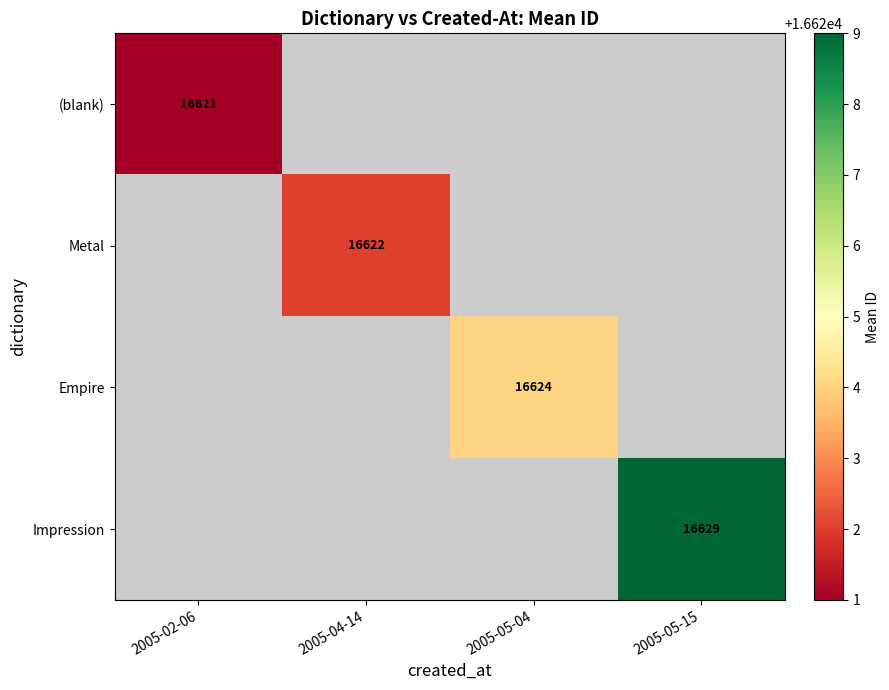

The value of (blank) at 2005-02-06 is 16621.0. True or false?

True